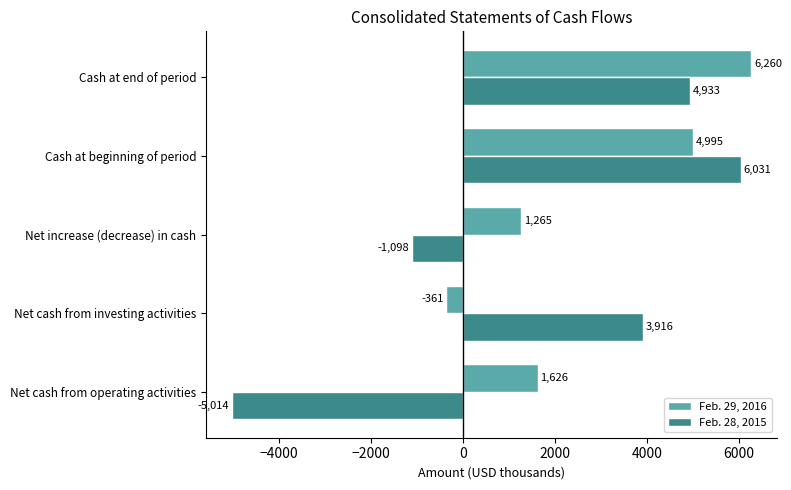

Rank the categories by Feb. 29, 2016 value from highest to lowest.

Cash at end of period, Cash at beginning of period, Net cash from operating activities, Net increase (decrease) in cash, Net cash from investing activities